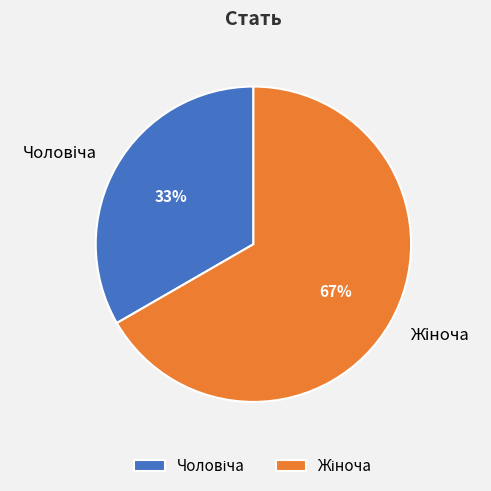

Is there a majority slice in this chart?

Yes